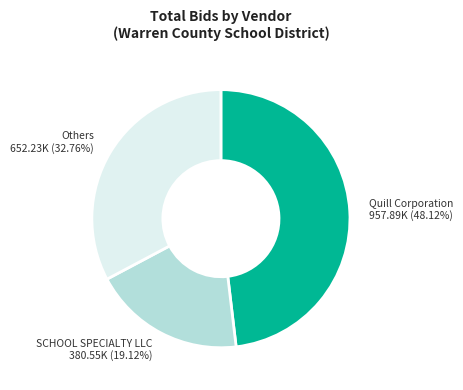

Does any single category account for the majority?

No